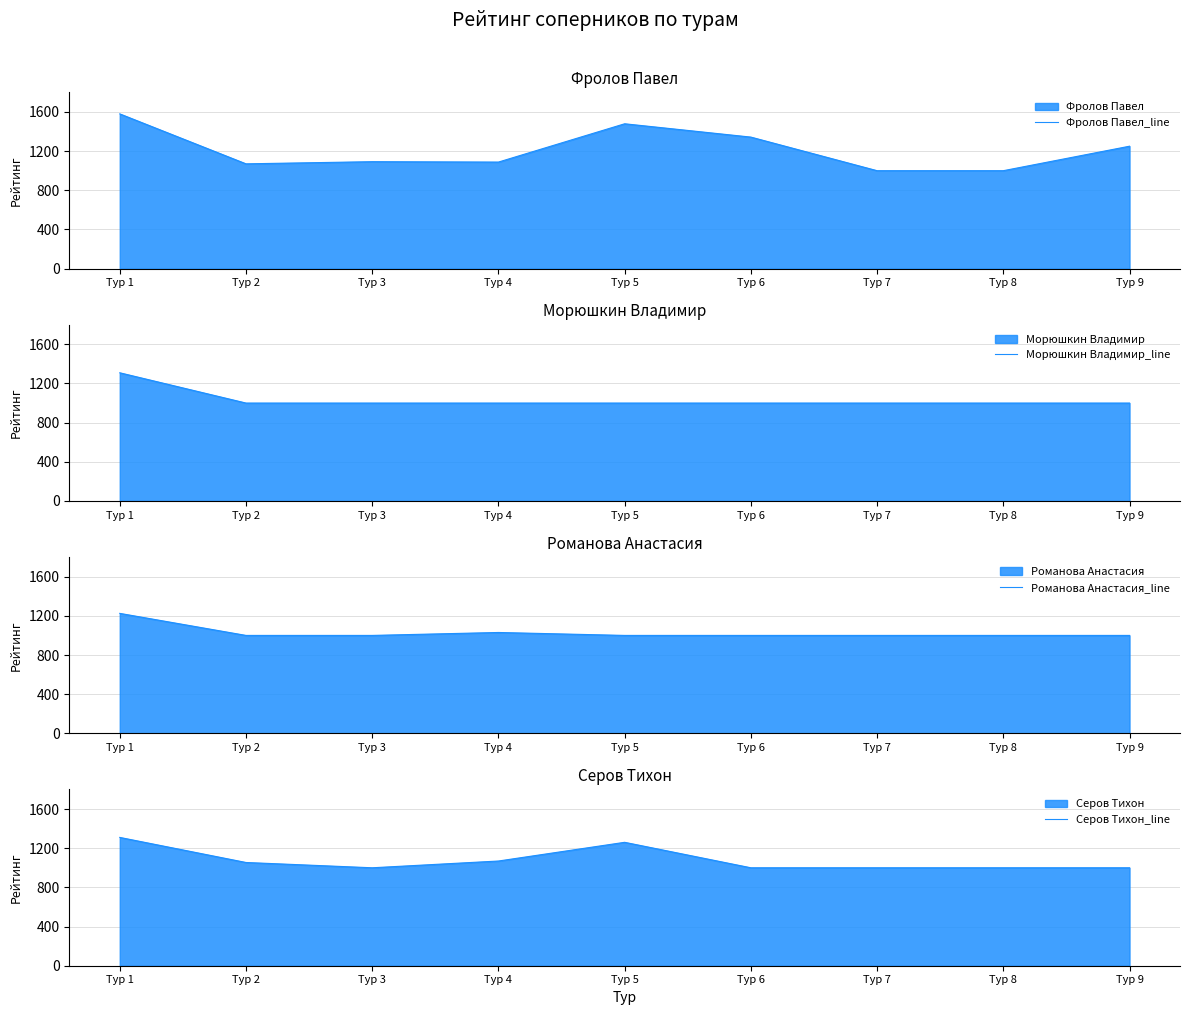

What is the total value across all series at Тур 6?

4343